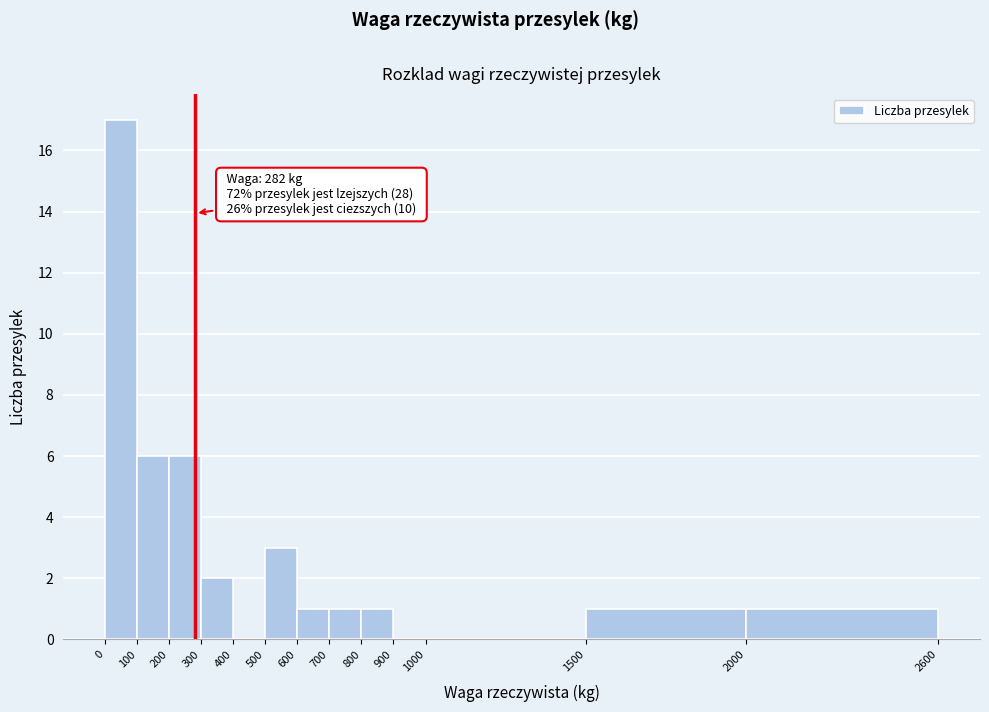

Over which range of the x-axis is the bar tallest?

0 to 100